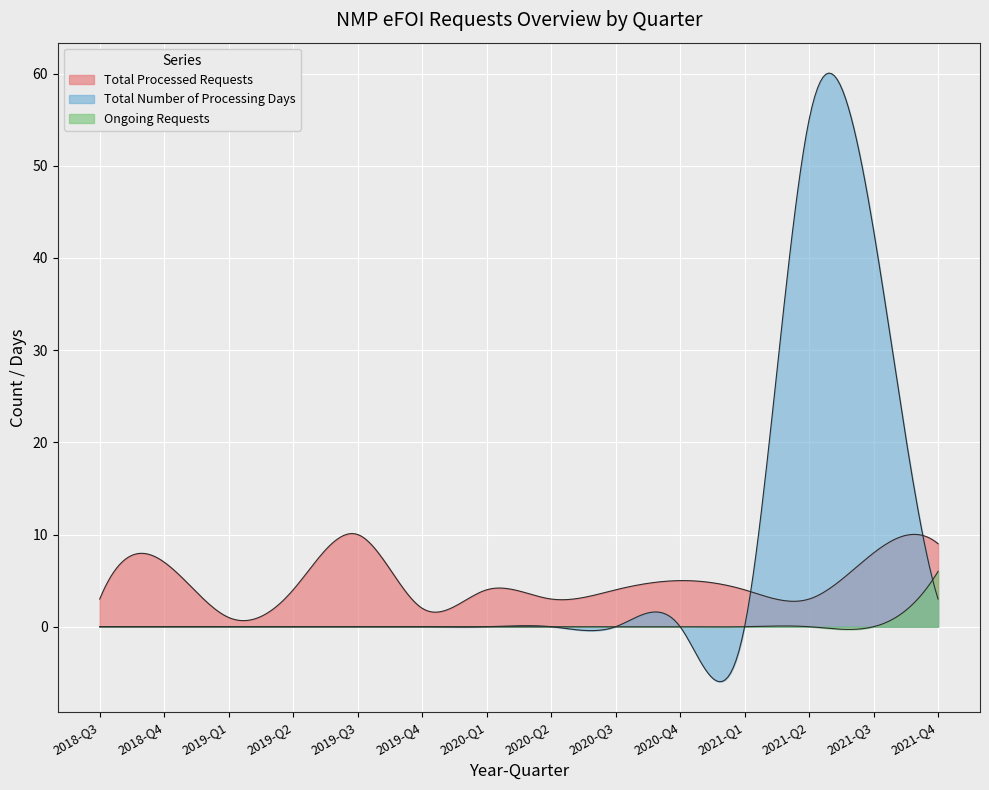

What position from the right is 2020-Q2?

7